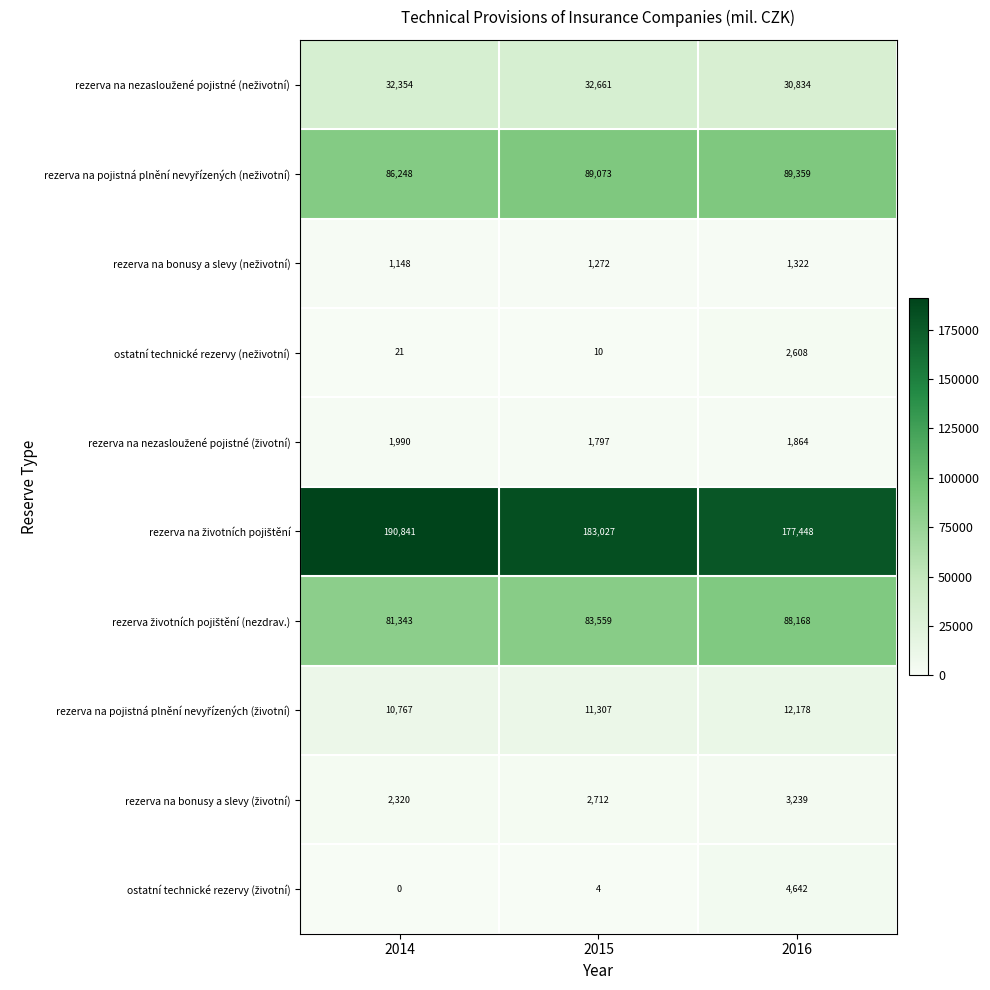

What is the difference between the highest and lowest values at 2016?

176126